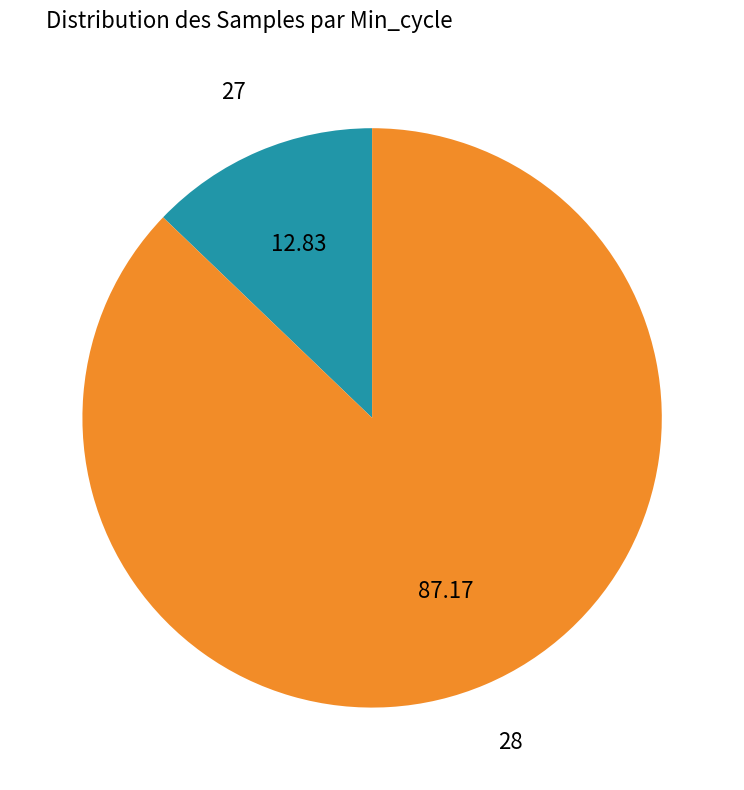

Is there any slice that represents more than half of the pie?

Yes